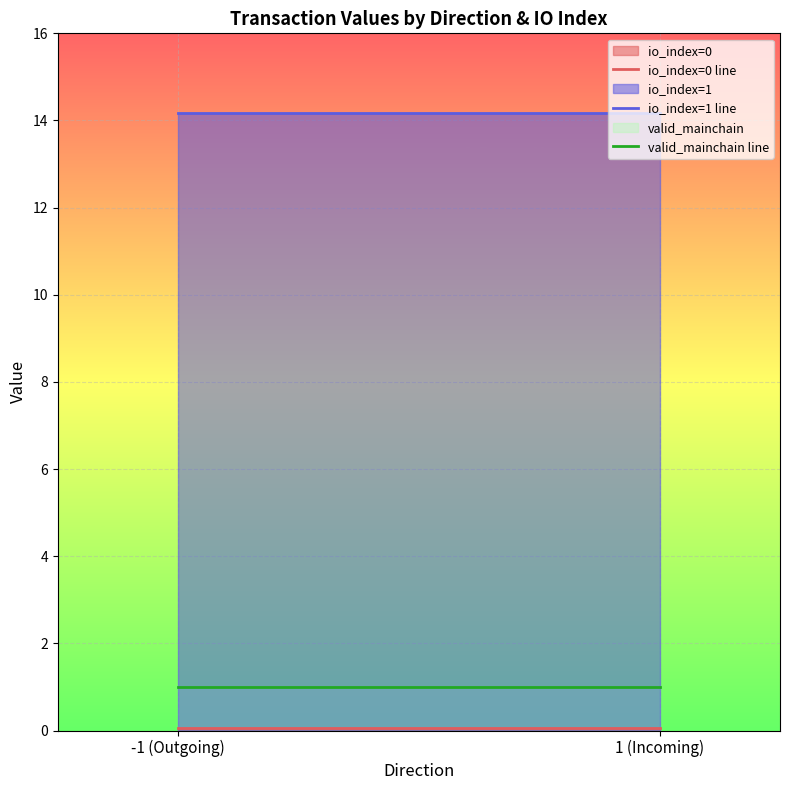

What value does the io_index=1 line series have at 1 (Incoming)?

14.2